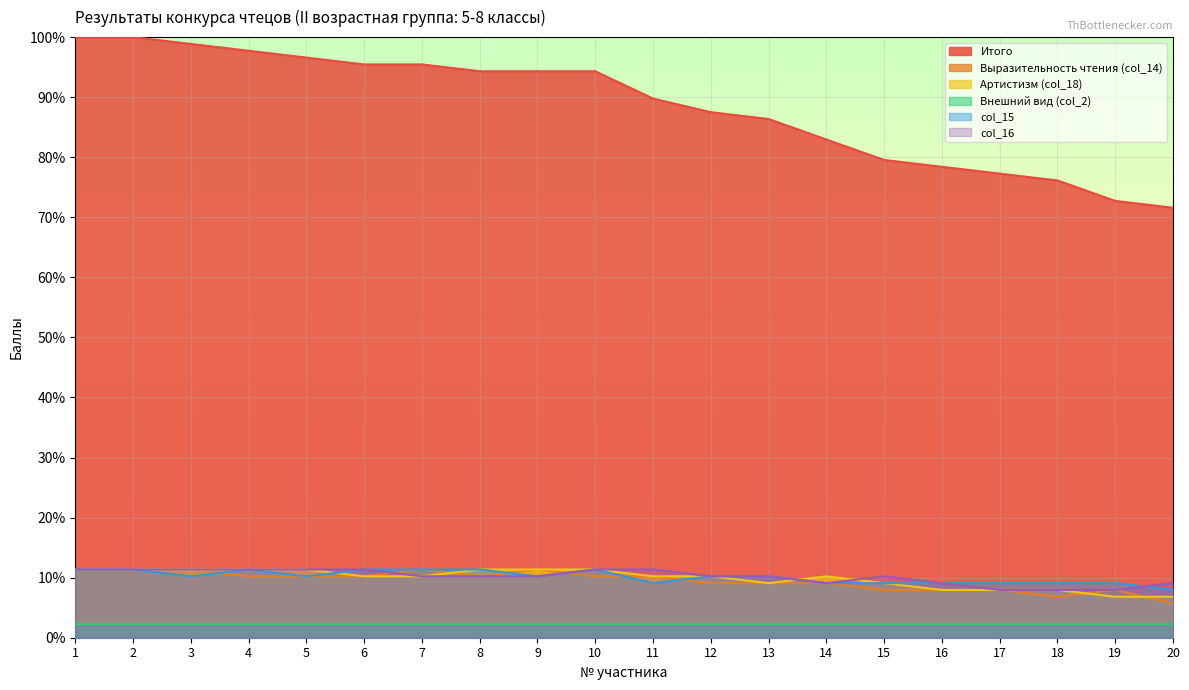

Which series has the largest total across all categories?

Итого